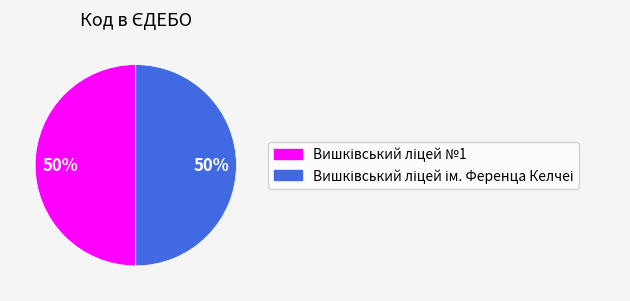

How many segments does this pie chart have?

2